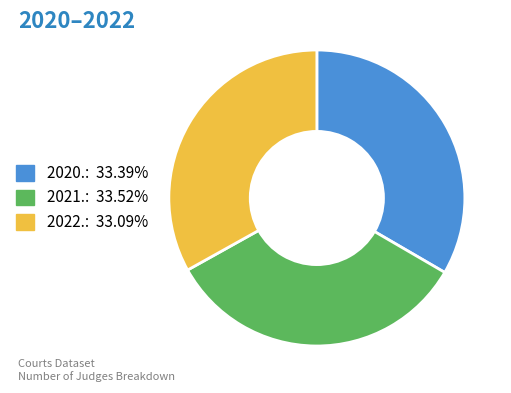

How many slices are in this pie chart?

3